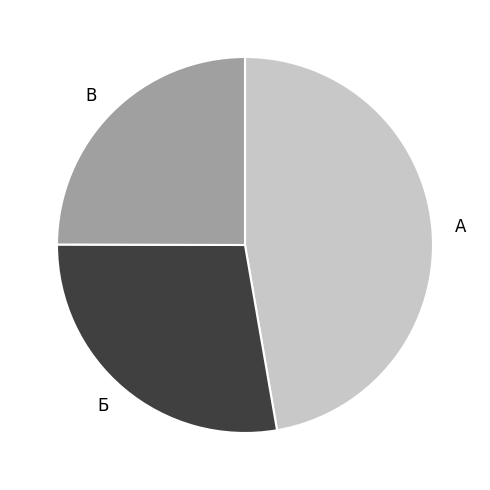

Which slice is the smallest?

В